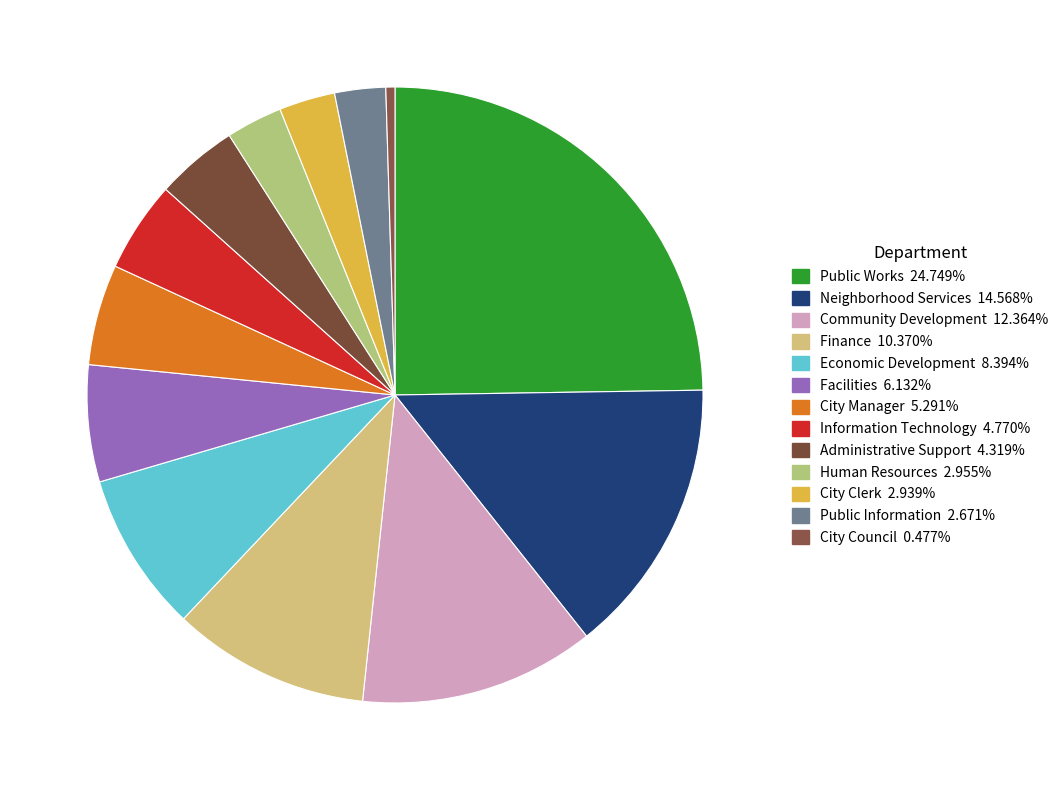

The Neighborhood Services slice represents 15% of the pie. True or false?

True